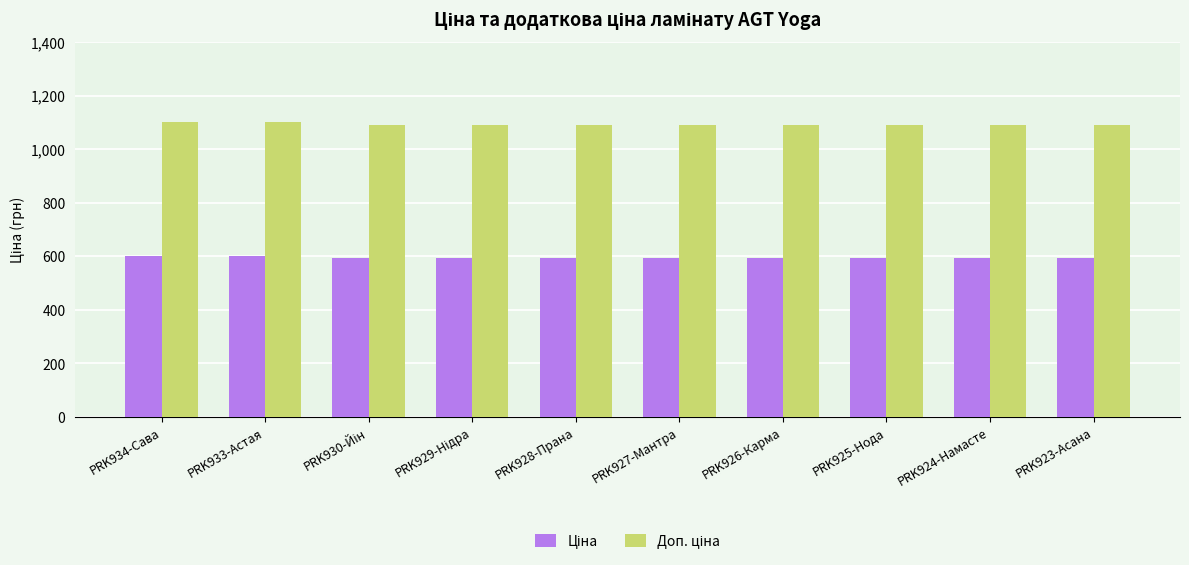

What is the label of the 2nd bar from the left?

PRK933-Астая